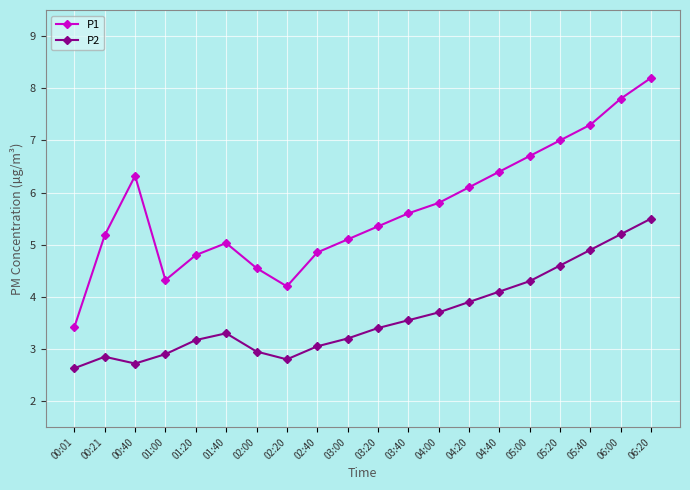

True or false: P2 has a value of 4.6 at 05:20.

True